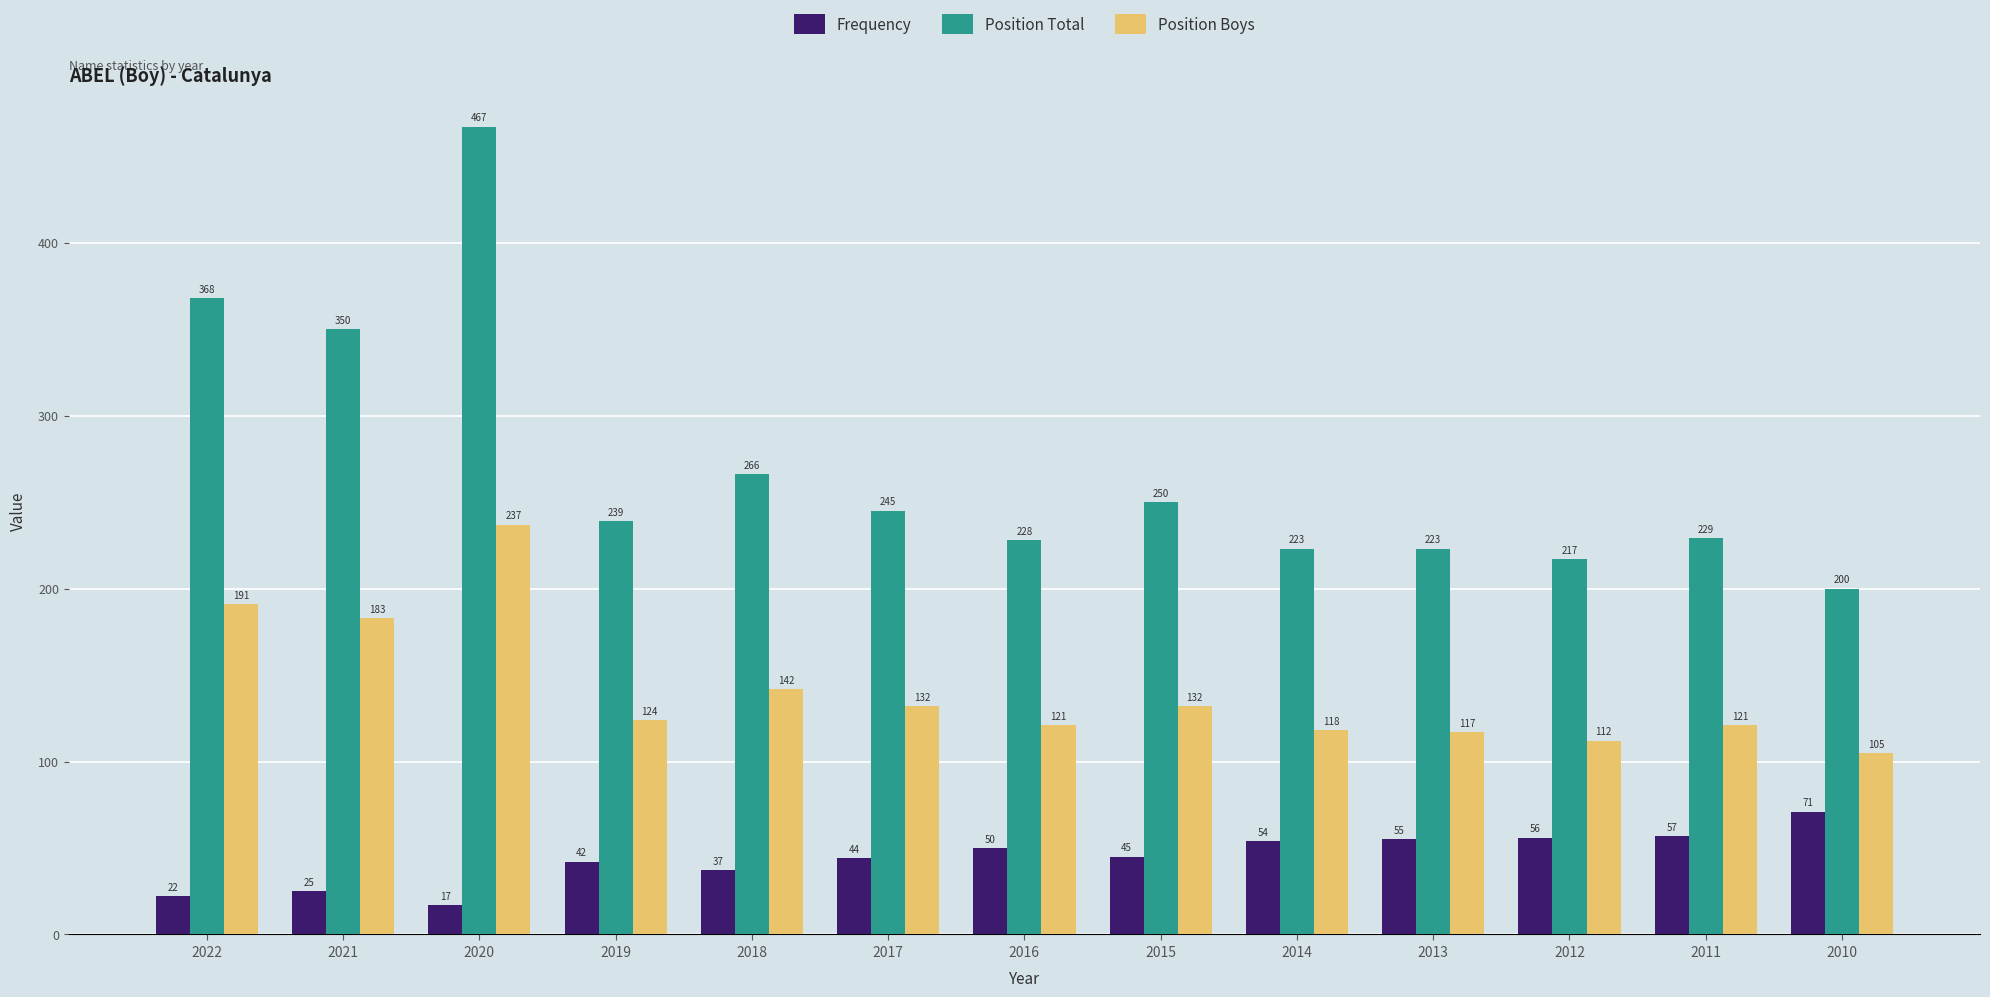

Is it true that Frequency equals 82 at 2011?

False